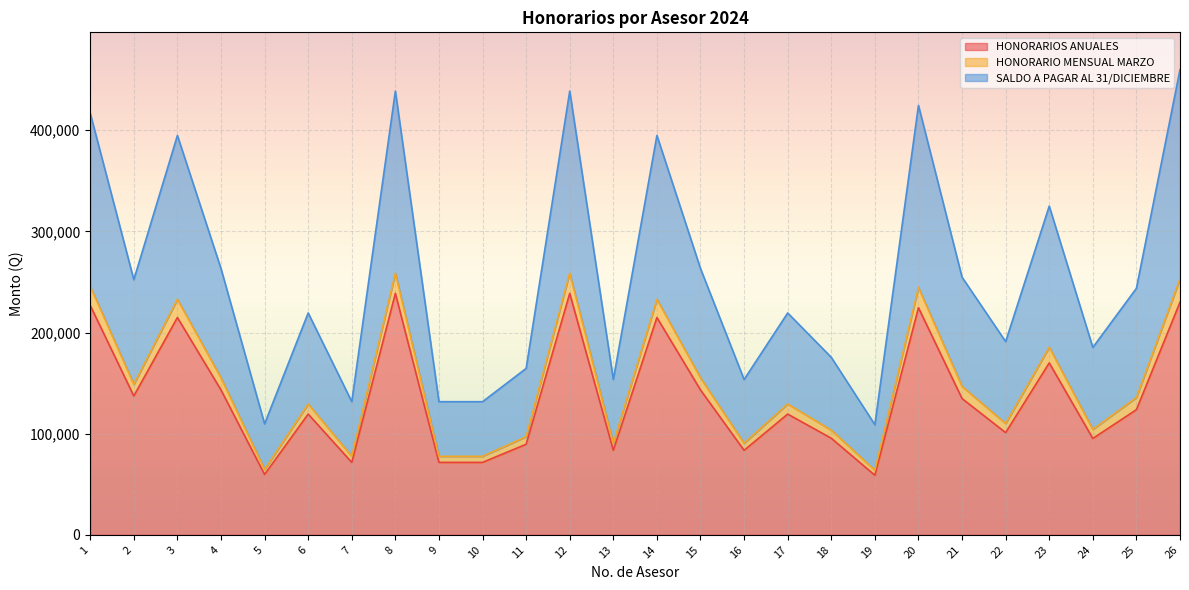

What is the total value across all series at 1?

416774.2